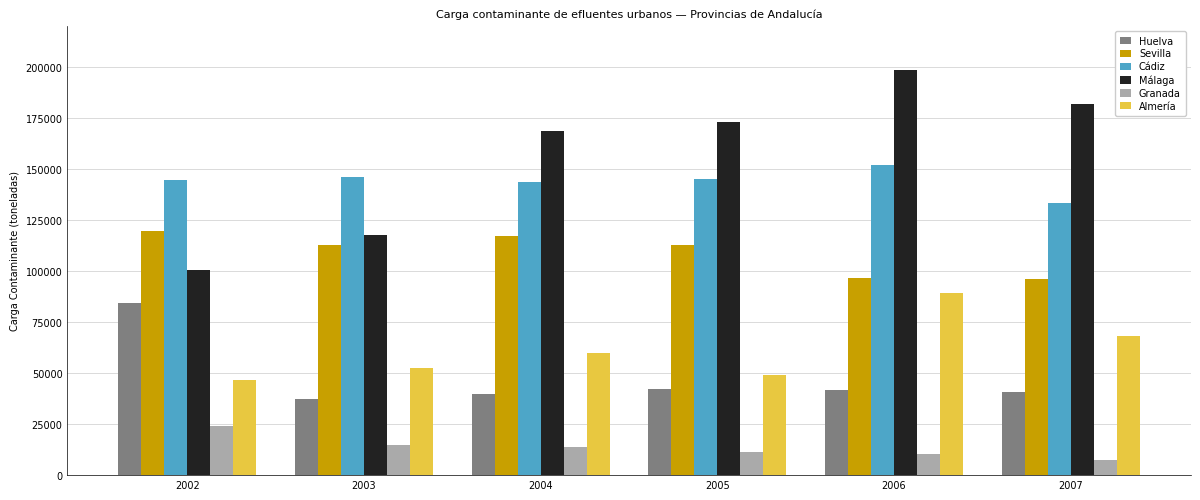

What value does the Almería series have at 2005?

49287.1